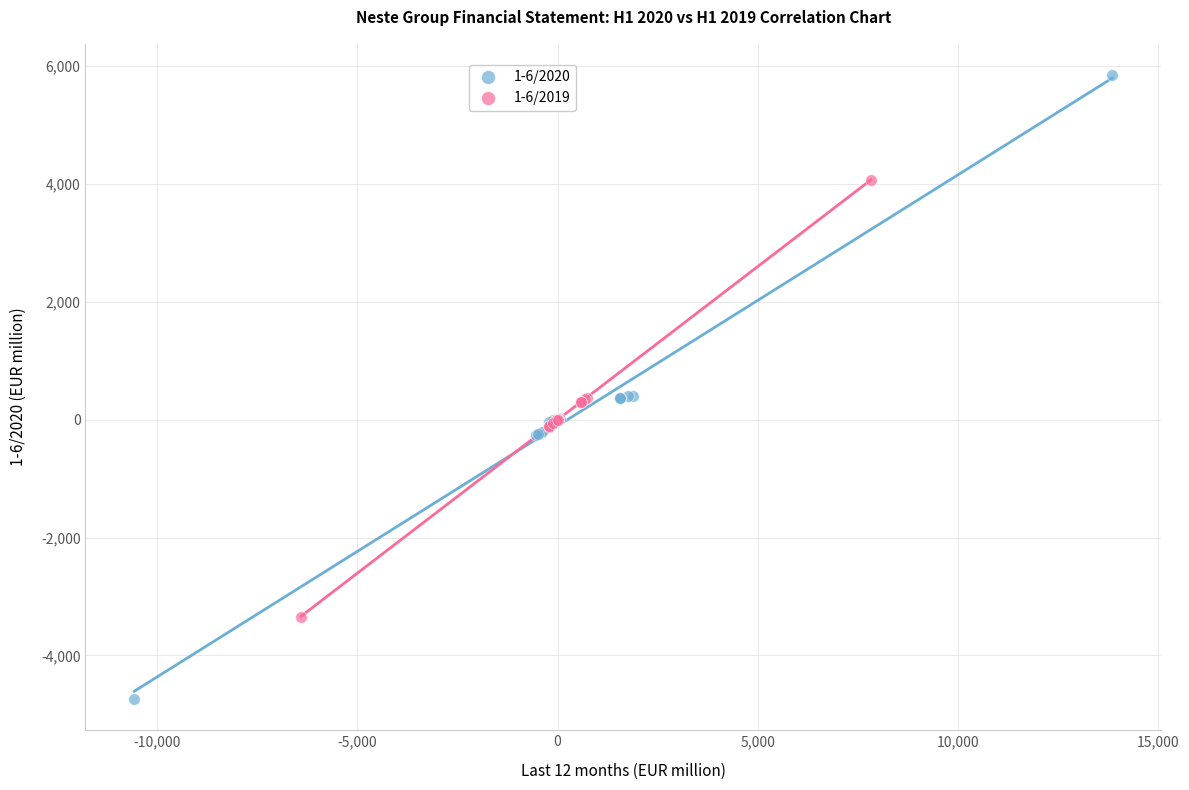

Which series has the largest Y range (max minus min)?

1-6/2020